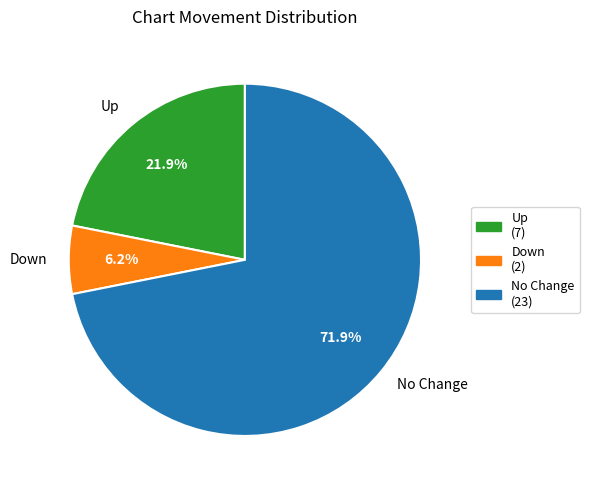

What percentage is NOT represented by No Change?

28.1%